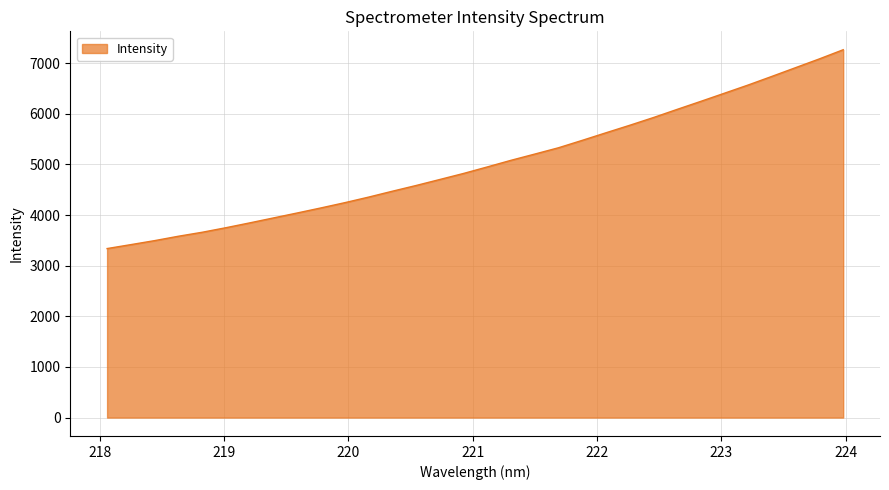

What is the difference between the maximum and minimum values?

3926.3